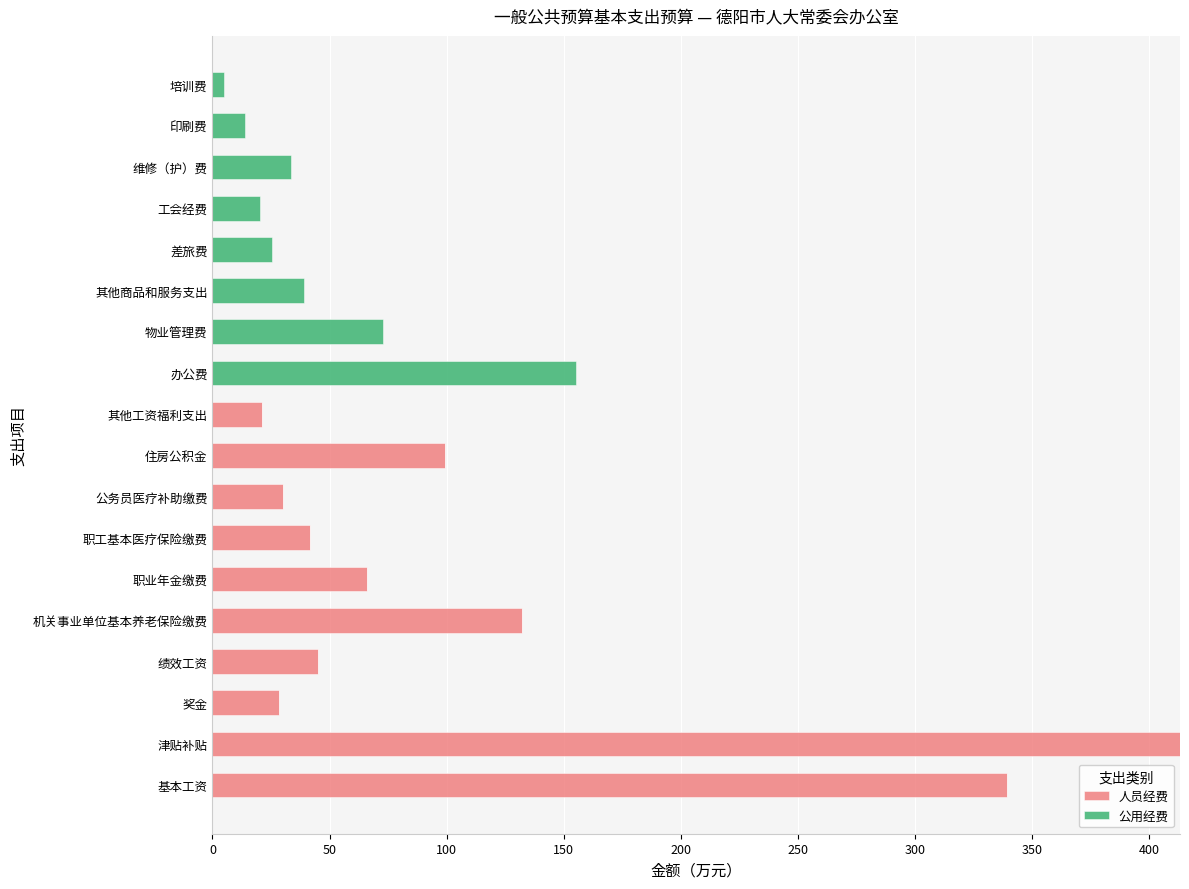

What is the total value across all series at 机关事业单位基本养老保险缴费?

132.1